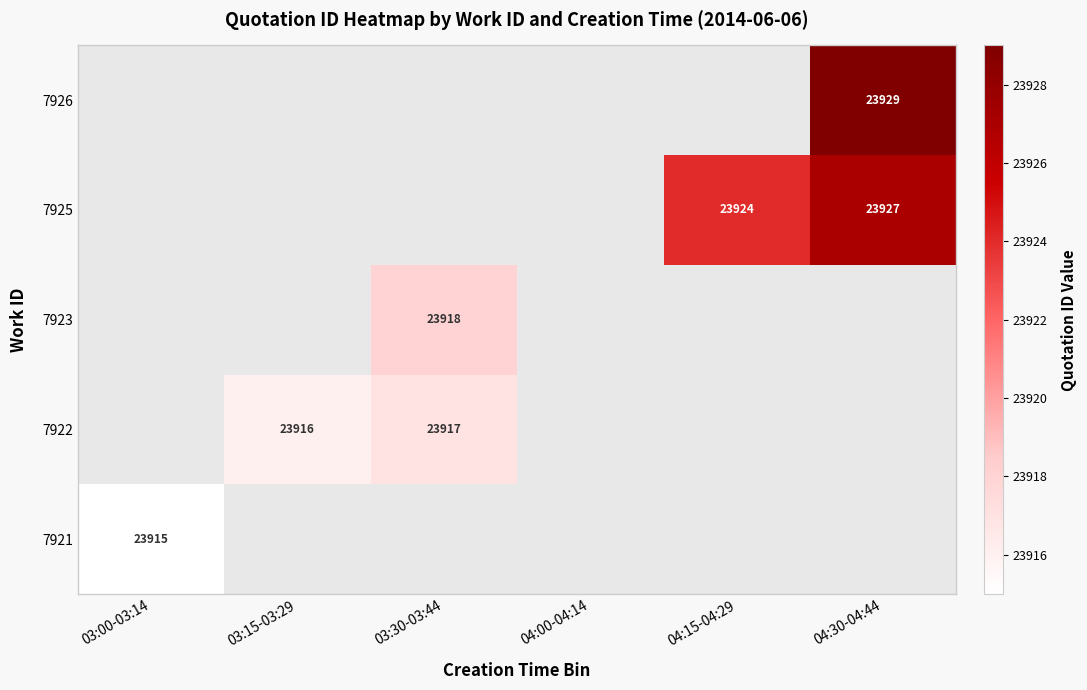

Is it true that 7921 equals 23915.0 at 03:00-03:14?

True